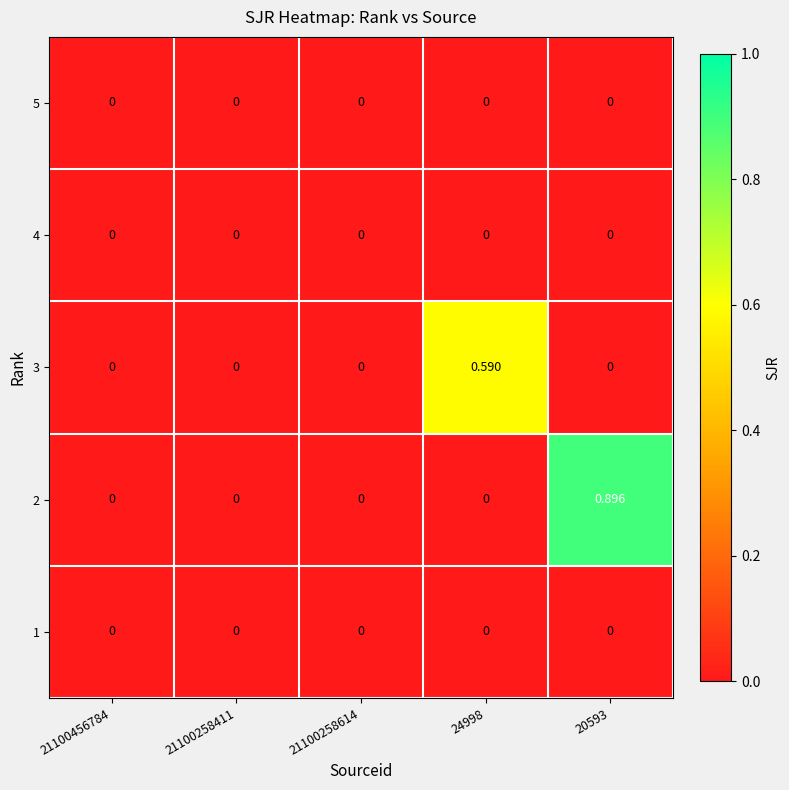

List the series in order of their peak value, lowest first.

5, 4, 1, 3, 2